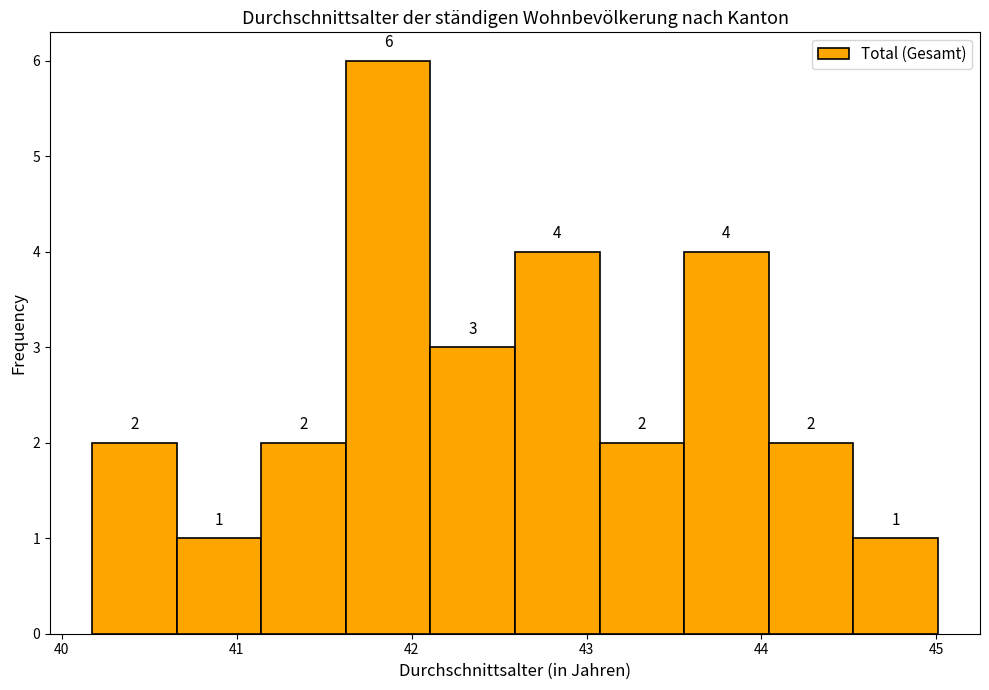

Reading left to right, list every bar in this chart as the range it spans on the x-axis followed by its height. The bar edges are not printed on the chart, so give them approximately, as read against the axis.

40.2 to 40.7: 2
40.7 to 41.1: 1
41.1 to 41.6: 2
41.6 to 42.1: 6
42.1 to 42.6: 3
42.6 to 43.1: 4
43.1 to 43.6: 2
43.6 to 44.0: 4
44.0 to 44.5: 2
44.5 to 45.0: 1